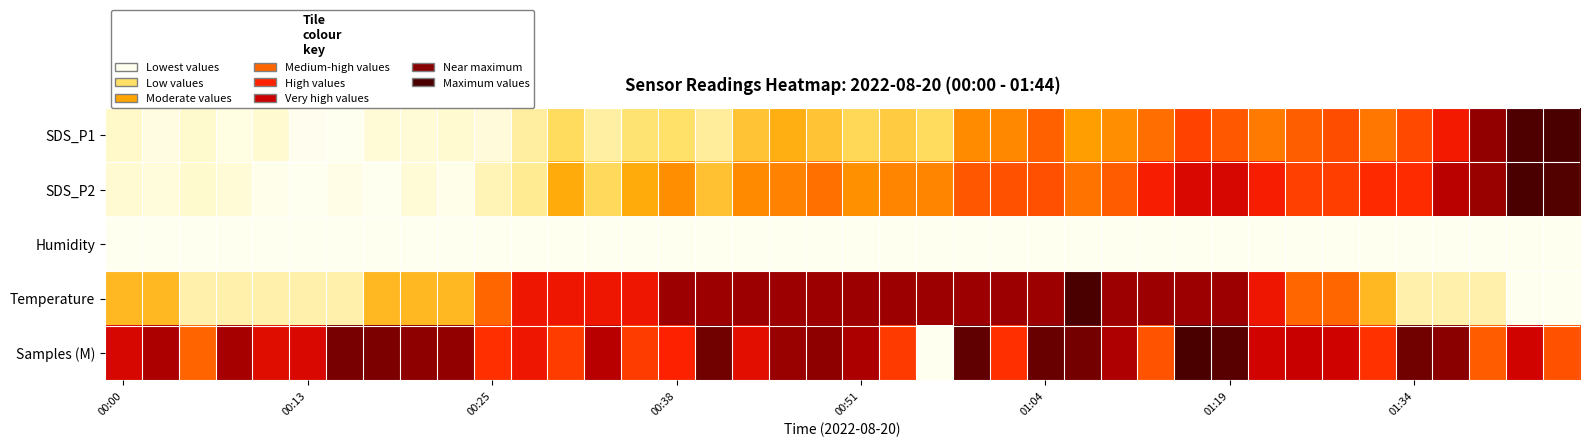

Reading right to left, what are all the values shown in this chart?

SDS_P1: 1.0	1.0	0.9	0.7	0.6	0.5	0.5	0.5	0.5	0.5	0.6	0.5	0.4	0.4	0.5	0.4	0.4	0.3	0.3	0.3	0.3	0.4	0.3	0.2	0.2	0.2	0.2	0.3	0.2	0.1	0.1	0.1	0.1	0.0	0.0	0.1	0.0	0.1	0.1	0.1
SDS_P2: 1.0	1.0	0.8	0.8	0.6	0.6	0.6	0.6	0.6	0.7	0.7	0.6	0.5	0.5	0.5	0.5	0.5	0.4	0.4	0.4	0.5	0.4	0.4	0.3	0.4	0.4	0.3	0.4	0.2	0.2	0.0	0.1	0.0	0.0	0.0	0.0	0.1	0.1	0.1	0.1
Humidity: 0.0	0.0	0.0	0.0	0.0	0.0	0.0	0.0	0.0	0.0	0.0	0.0	0.0	0.0	0.0	0.0	0.0	0.0	0.0	0.0	0.0	0.0	0.0	0.0	0.0	0.0	0.0	0.0	0.0	0.0	0.0	0.0	0.0	0.0	0.0	0.0	0.0	0.0	0.0	0.0
Temperature: 0.0	0.0	0.2	0.2	0.2	0.3	0.5	0.5	0.7	0.8	0.8	0.8	0.8	1.0	0.8	0.8	0.8	0.8	0.8	0.8	0.8	0.8	0.8	0.8	0.8	0.7	0.7	0.7	0.7	0.5	0.3	0.3	0.3	0.2	0.2	0.2	0.2	0.2	0.3	0.3
Samples (M): 0.5	0.7	0.5	0.9	0.9	0.6	0.7	0.8	0.7	1.0	1.0	0.5	0.8	0.9	0.9	0.6	0.9	0.0	0.6	0.8	0.9	0.8	0.7	0.9	0.6	0.6	0.8	0.6	0.7	0.6	0.9	0.9	0.9	0.9	0.7	0.7	0.8	0.5	0.8	0.7